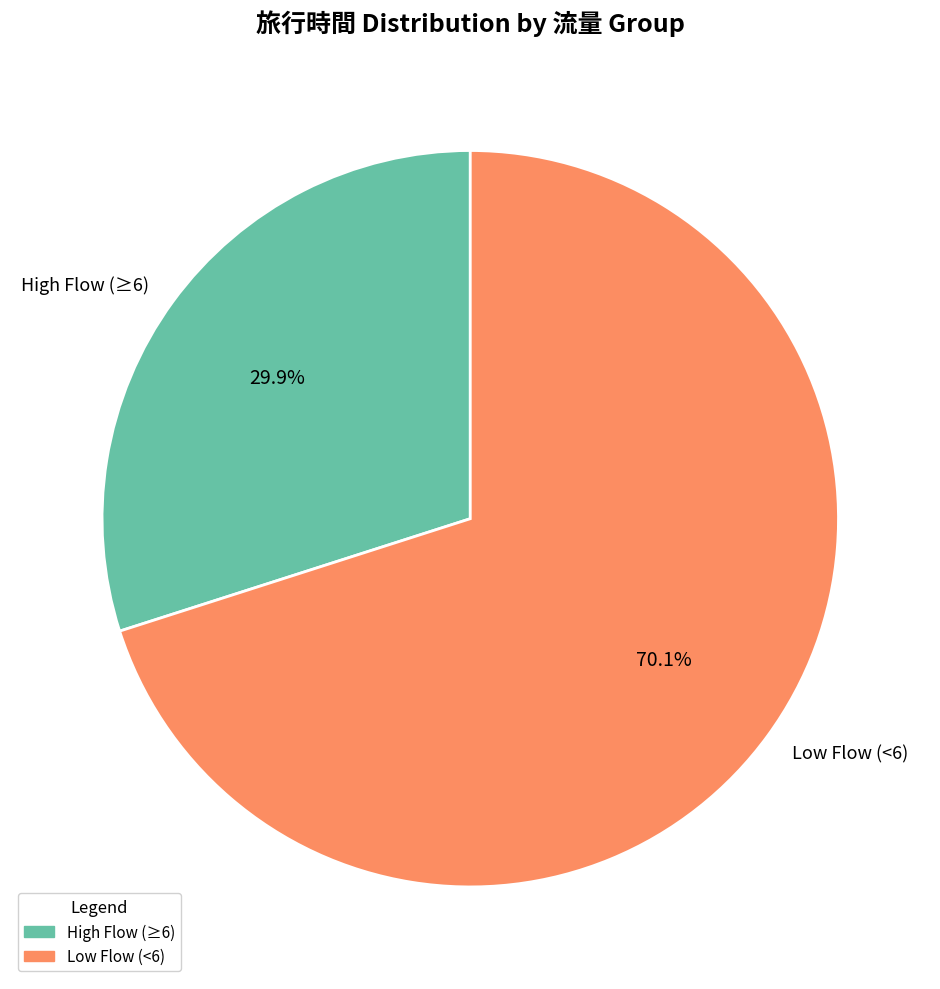

What portion of the pie excludes High Flow (≥6)?

70.1%